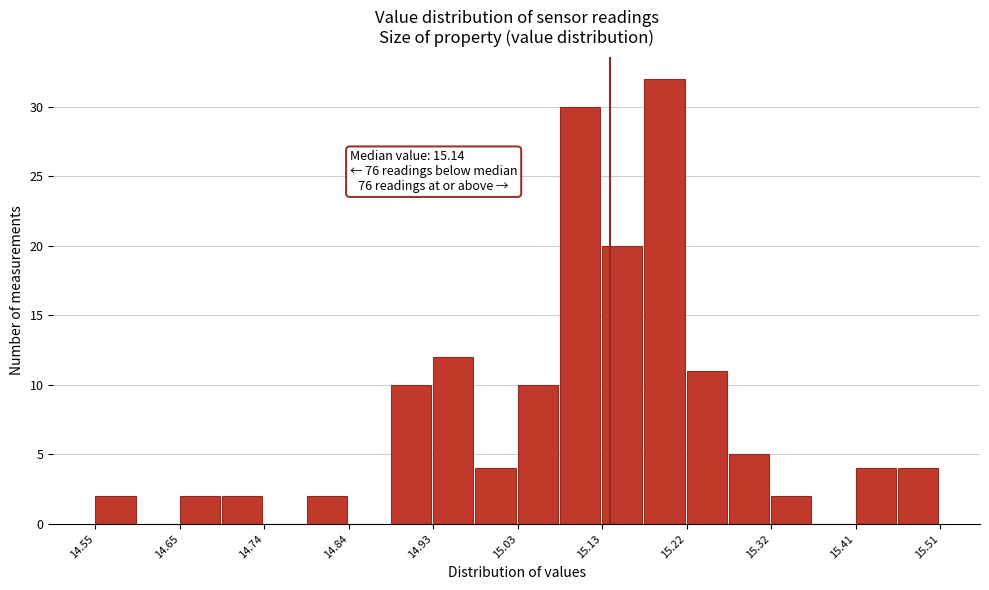

Over which range of the x-axis is the bar tallest?

15.174 to 15.222